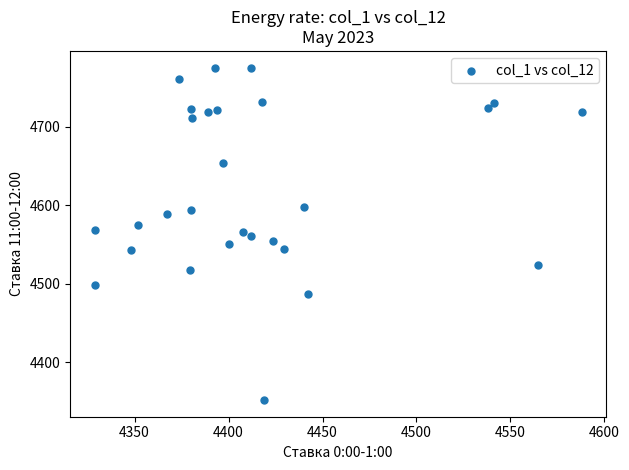

What is the range of Y values (max minus min)?

422.8